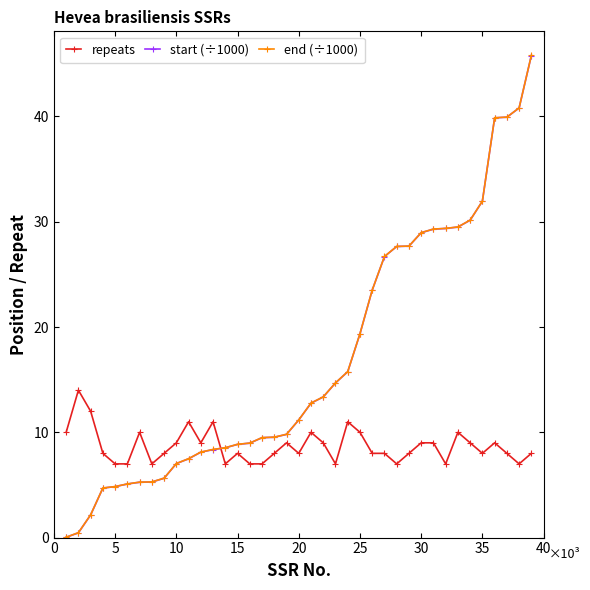

What is the maximum value shown in the chart?

45.8